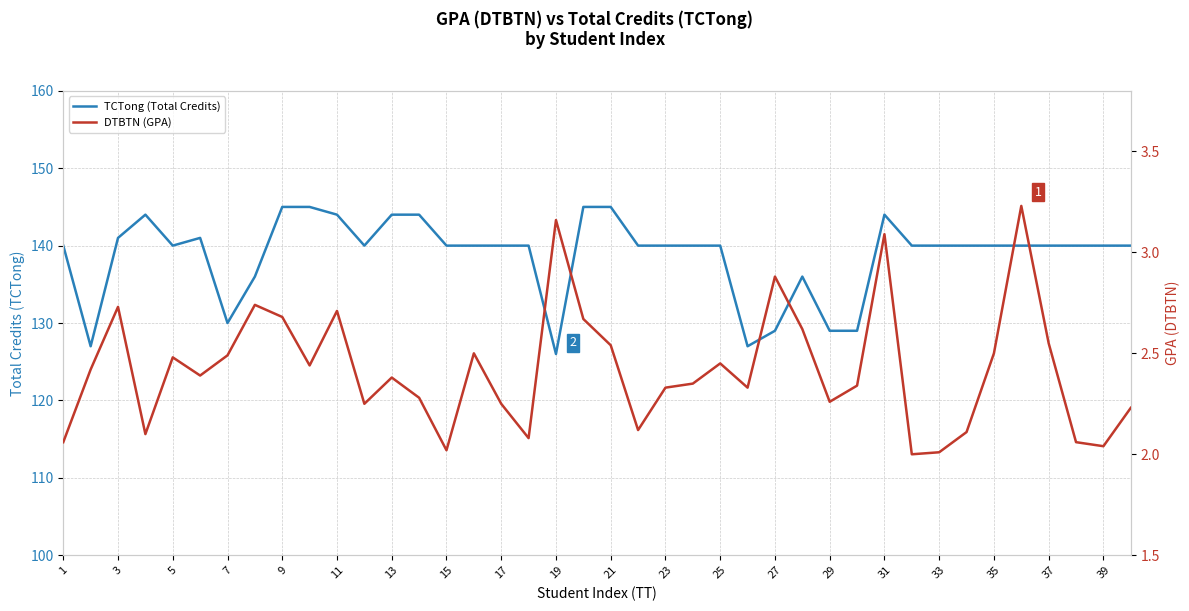

List the series in order of their overall mean, lowest first.

DTBTN (GPA), TCTong (Total Credits)